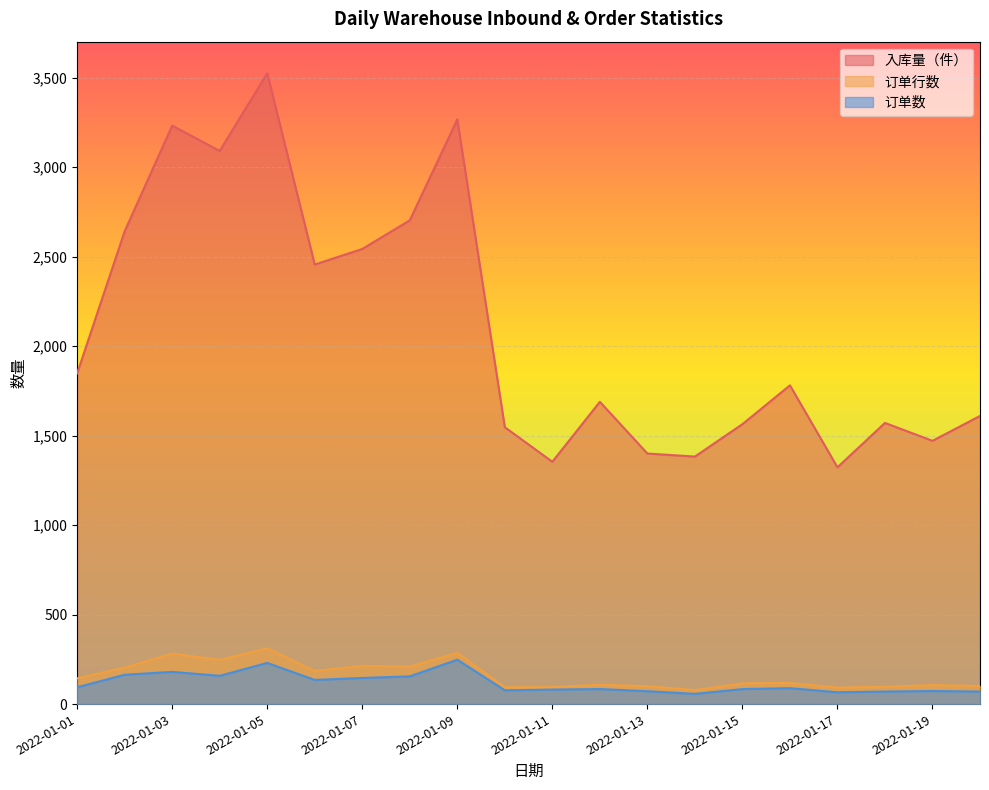

Where is 入库量（件） nearest to the value 2424?

2022-01-06